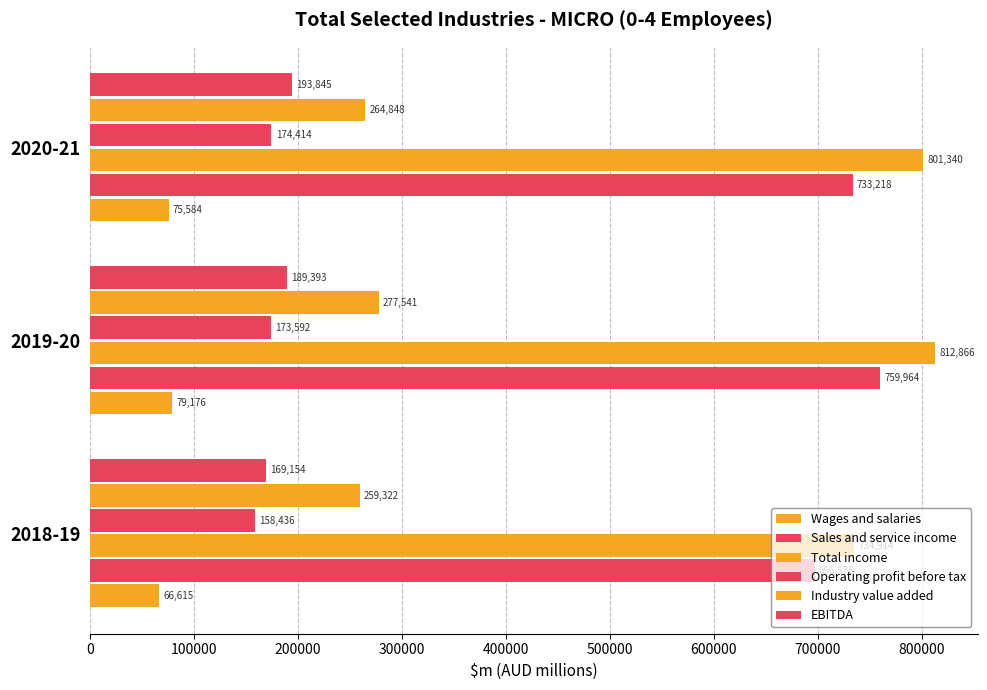

What is the value of the Total income bar at the 2nd from the left?

812866